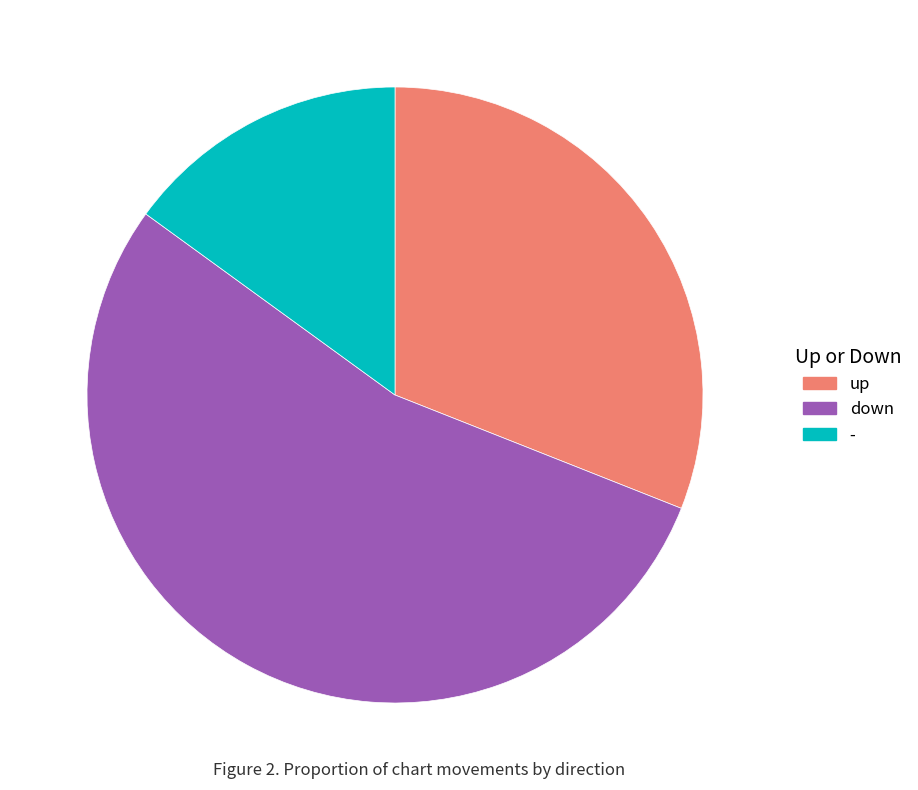

What is the smallest slice in the pie chart?

-